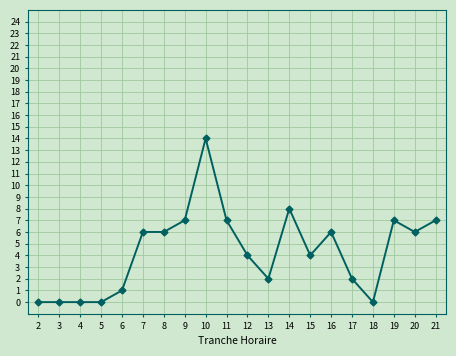

Is it true that the value at 14 is 4?

False